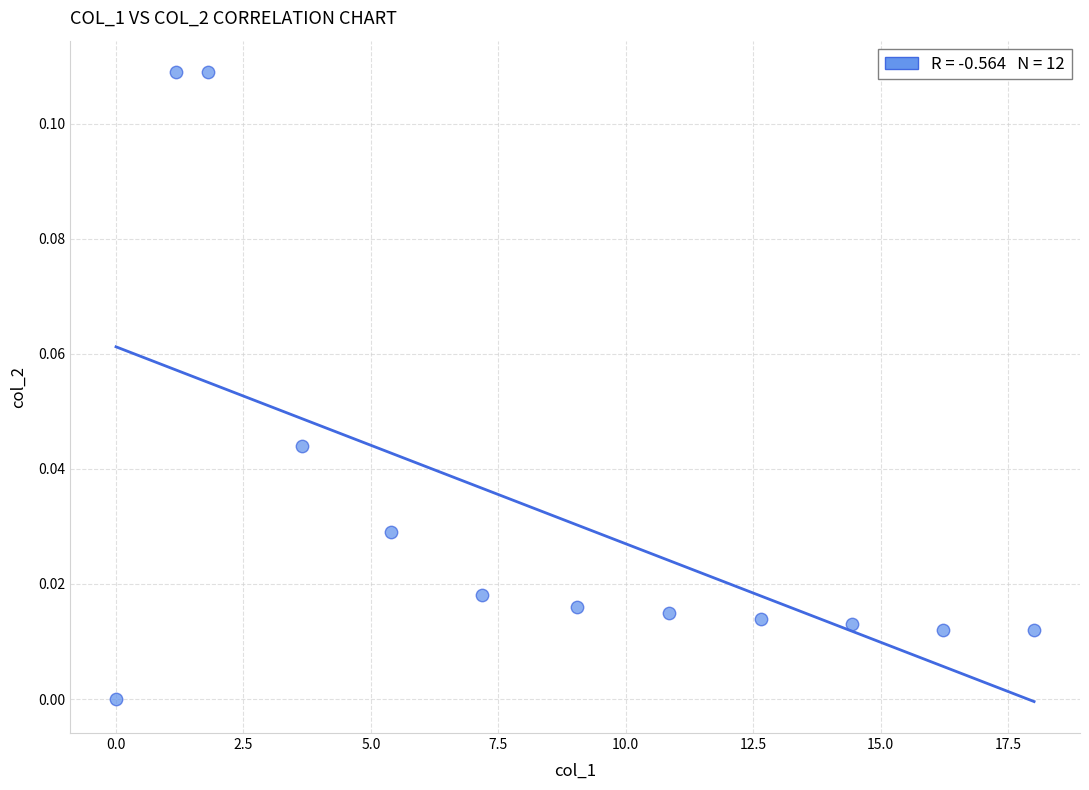

What is the range of X values (max minus min)?

18.0